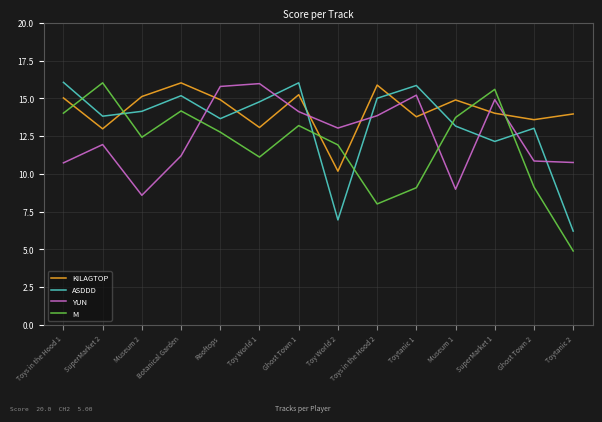

Reading left to right, what are all the values shown in this chart?

KILAGTOP: Toys in the Hood 1=15.0	SuperMarket 2=13.0	Museum 2=15.1	Botanical Garden=16.0	Rooftops=14.9	Toy World 1=13.1	Ghost Town 1=15.2	Toy World 2=10.2	Toys in the Hood 2=15.9	Toytanic 1=13.8	Museum 1=14.9	SuperMarket 1=14.0	Ghost Town 2=13.6	Toytanic 2=14.0
ASDDD: Toys in the Hood 1=16.1	SuperMarket 2=13.8	Museum 2=14.1	Botanical Garden=15.2	Rooftops=13.6	Toy World 1=14.8	Ghost Town 1=16.0	Toy World 2=6.9	Toys in the Hood 2=15.0	Toytanic 1=15.8	Museum 1=13.2	SuperMarket 1=12.1	Ghost Town 2=13.0	Toytanic 2=6.2
YUN: Toys in the Hood 1=10.7	SuperMarket 2=11.9	Museum 2=8.6	Botanical Garden=11.2	Rooftops=15.8	Toy World 1=16.0	Ghost Town 1=14.1	Toy World 2=13.0	Toys in the Hood 2=13.8	Toytanic 1=15.2	Museum 1=9.0	SuperMarket 1=14.9	Ghost Town 2=10.8	Toytanic 2=10.7
M: Toys in the Hood 1=14.0	SuperMarket 2=16.0	Museum 2=12.4	Botanical Garden=14.2	Rooftops=12.8	Toy World 1=11.1	Ghost Town 1=13.2	Toy World 2=11.9	Toys in the Hood 2=8.0	Toytanic 1=9.1	Museum 1=13.7	SuperMarket 1=15.6	Ghost Town 2=9.1	Toytanic 2=4.9